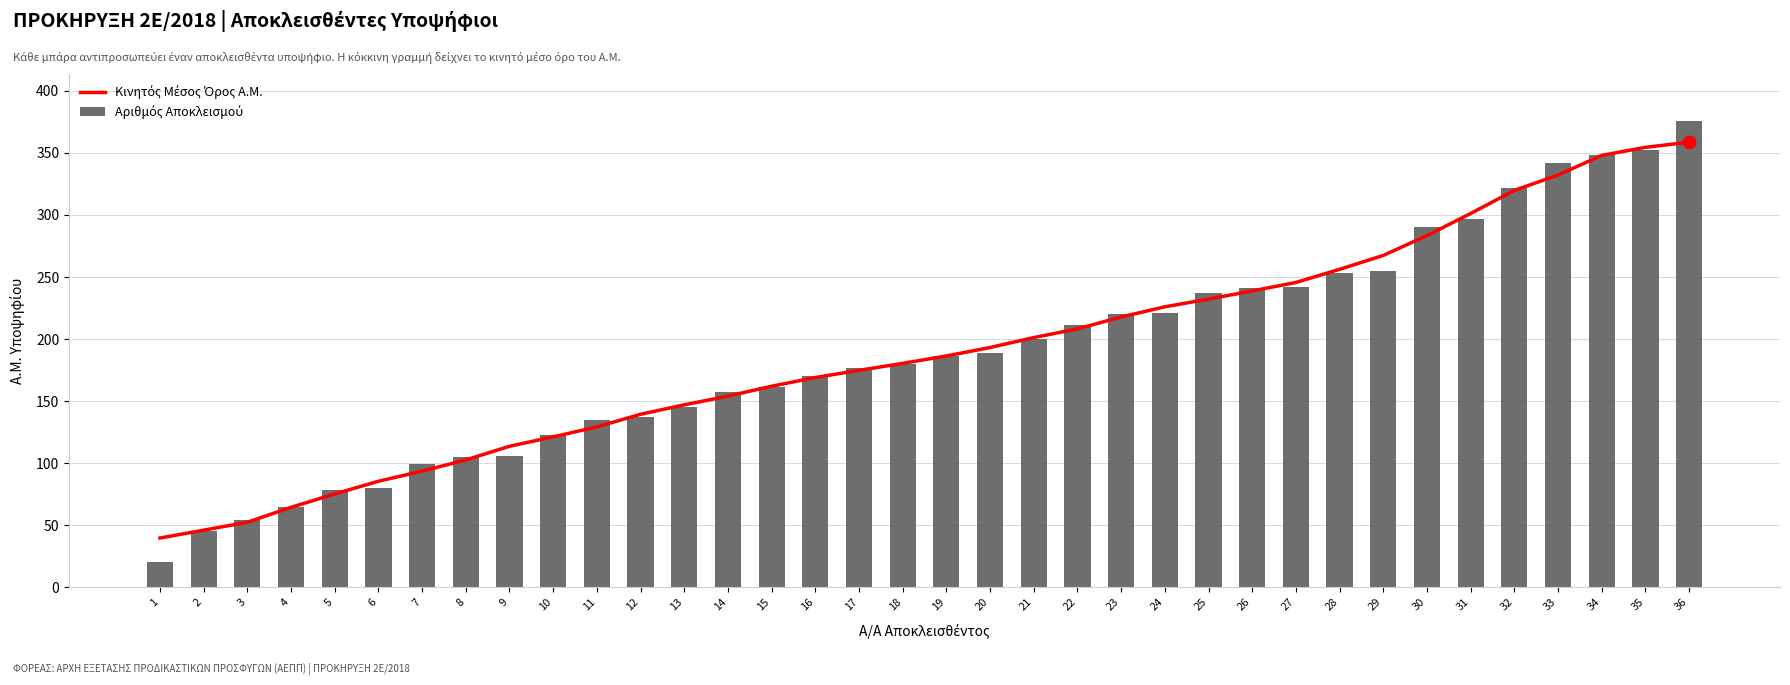

What are all the series names shown in the legend?

Κινητός Μέσος Όρος Α.Μ., Αριθμός Αποκλεισμού